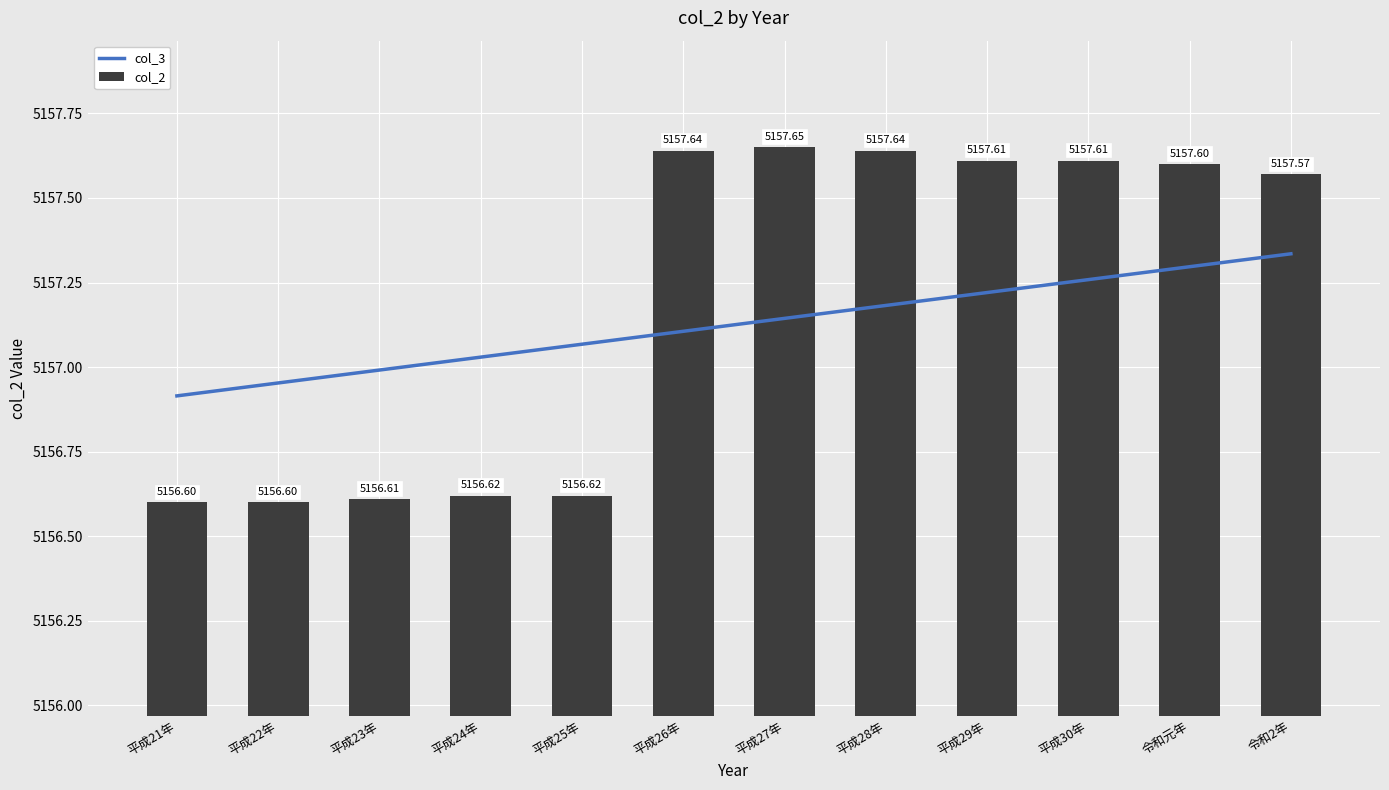

How many col_2 values are between 5156 and 5157?

5